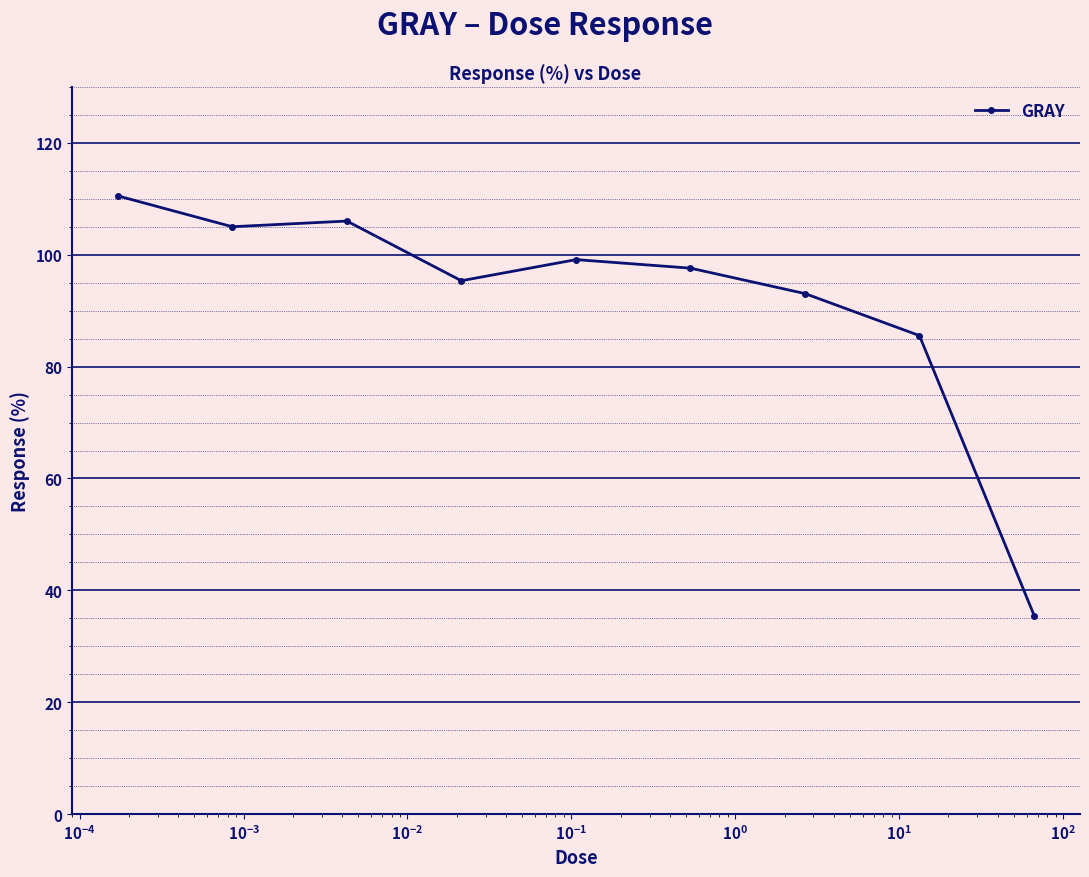

What is the value of the 1st point from the left?

110.5